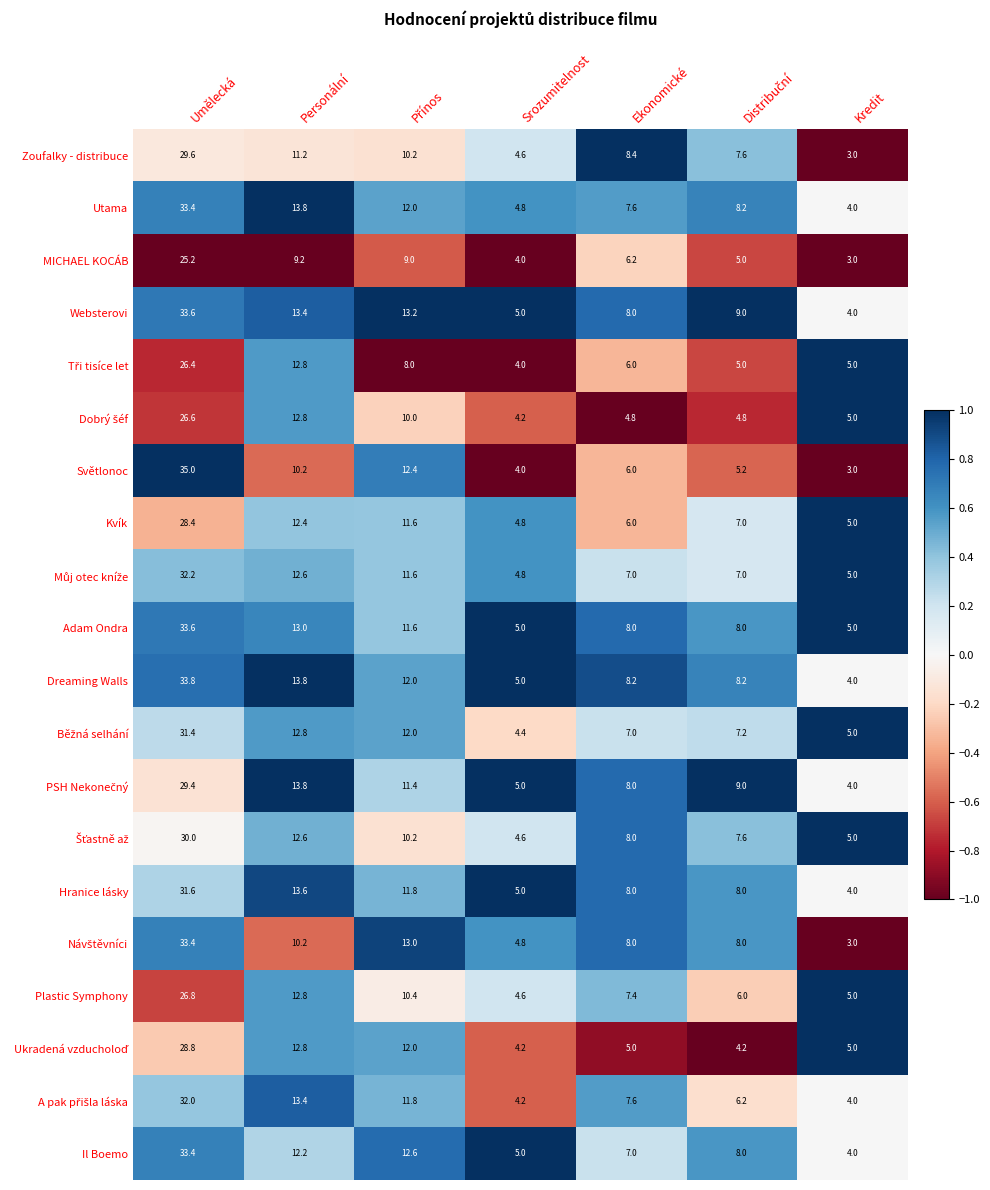

What is the maximum value shown in the chart?

35.0